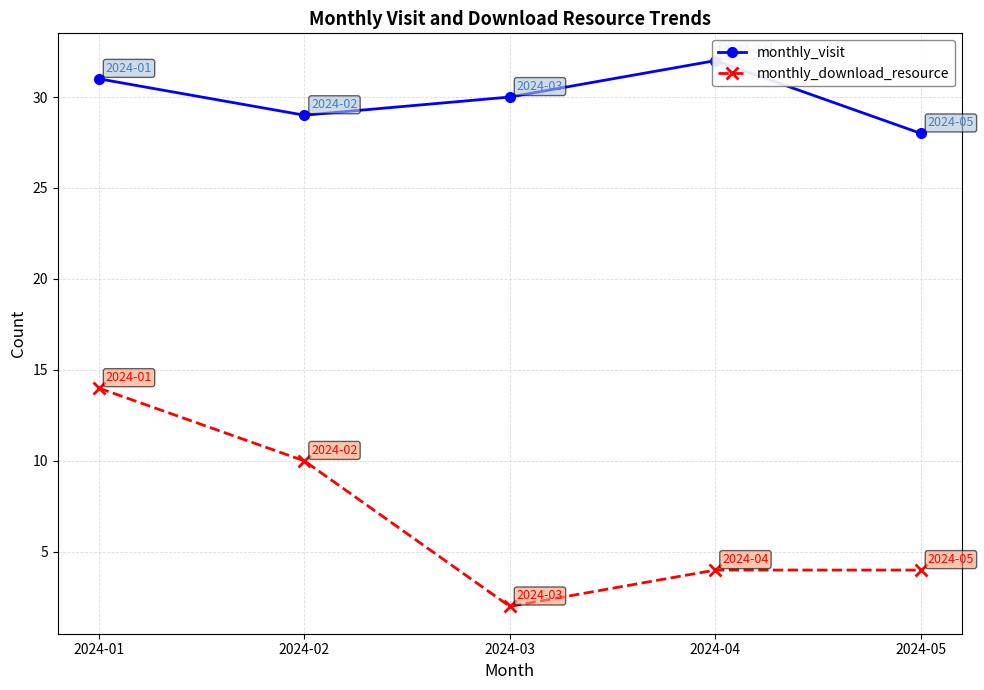

True or false: monthly_visit and monthly_download_resource intersect in this chart.

False